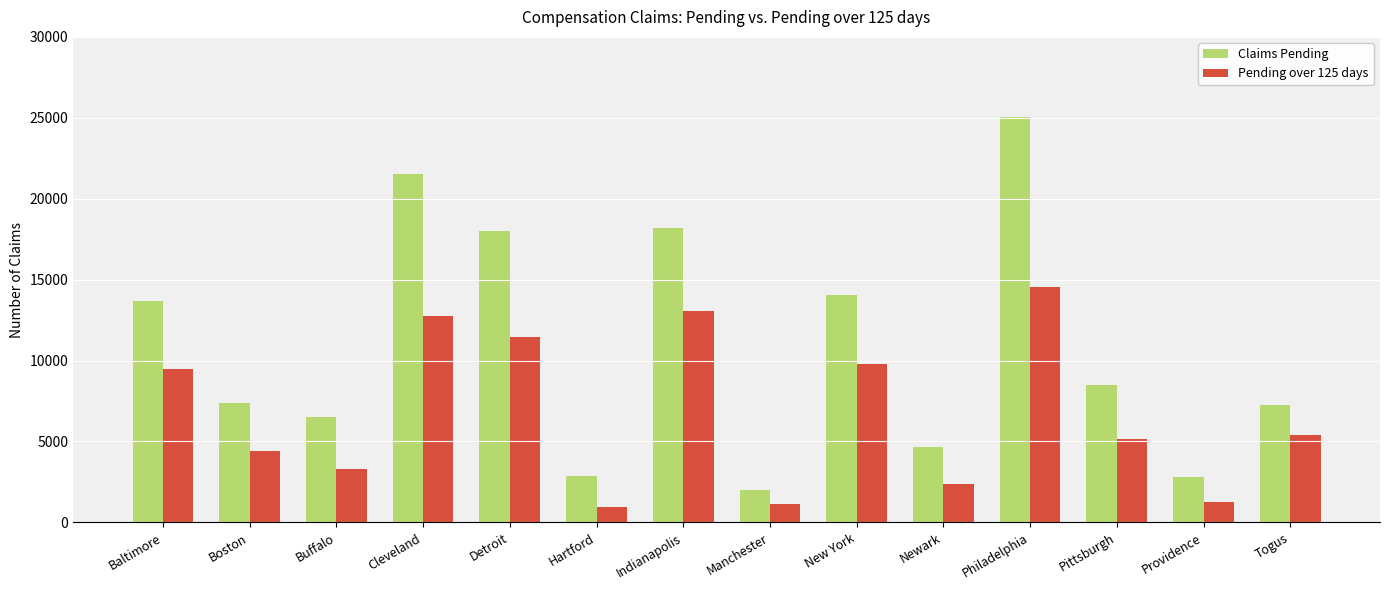

What are all the series names shown in the legend?

Claims Pending, Pending over 125 days